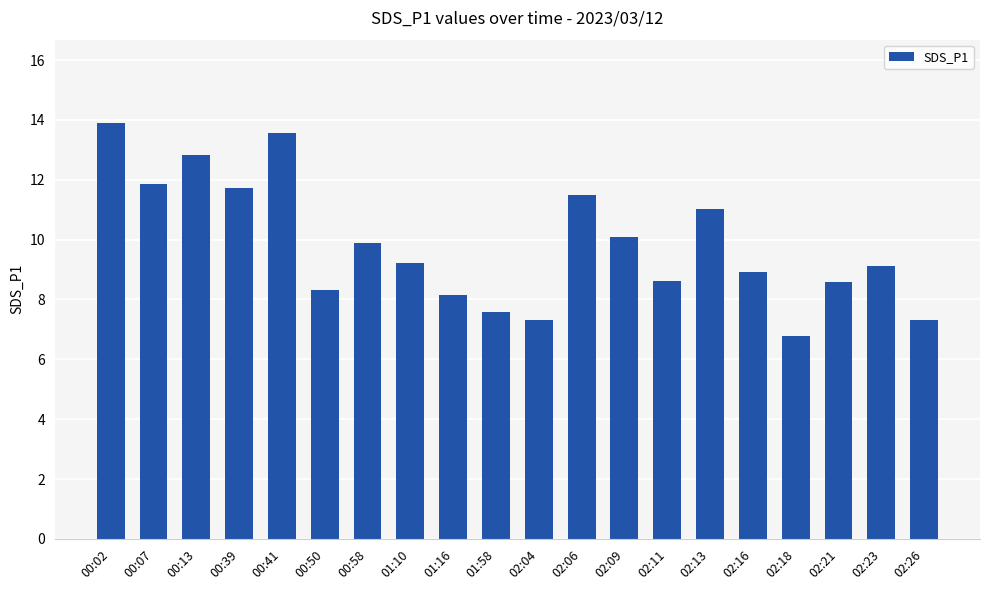

Does the chart contain stacked bars?

No